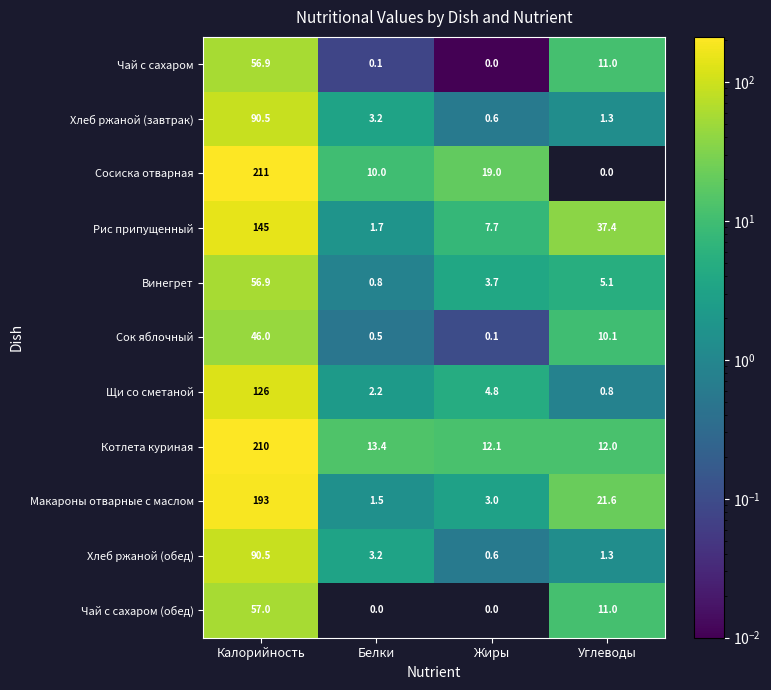

Count the number of categories in the chart.

4